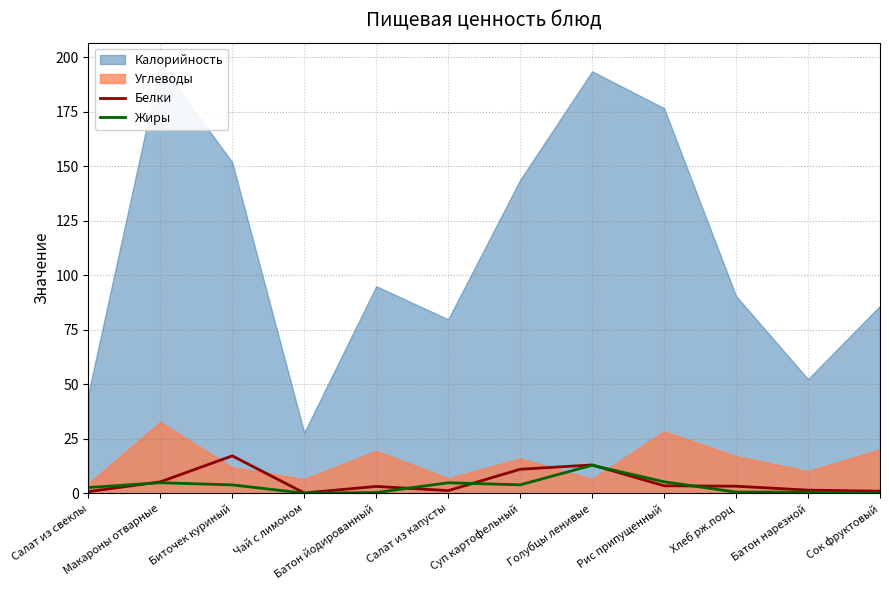

At which label is Жиры closest to 6?

Рис припущенный